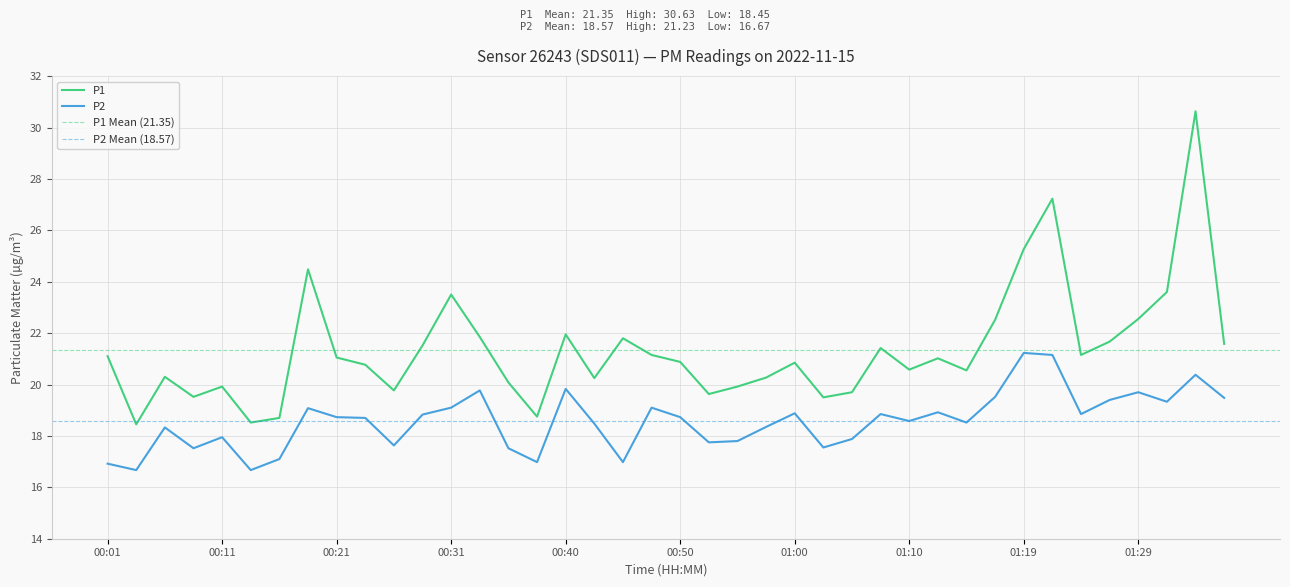

What is the difference between the maximum and minimum values in the P2 series?

4.6